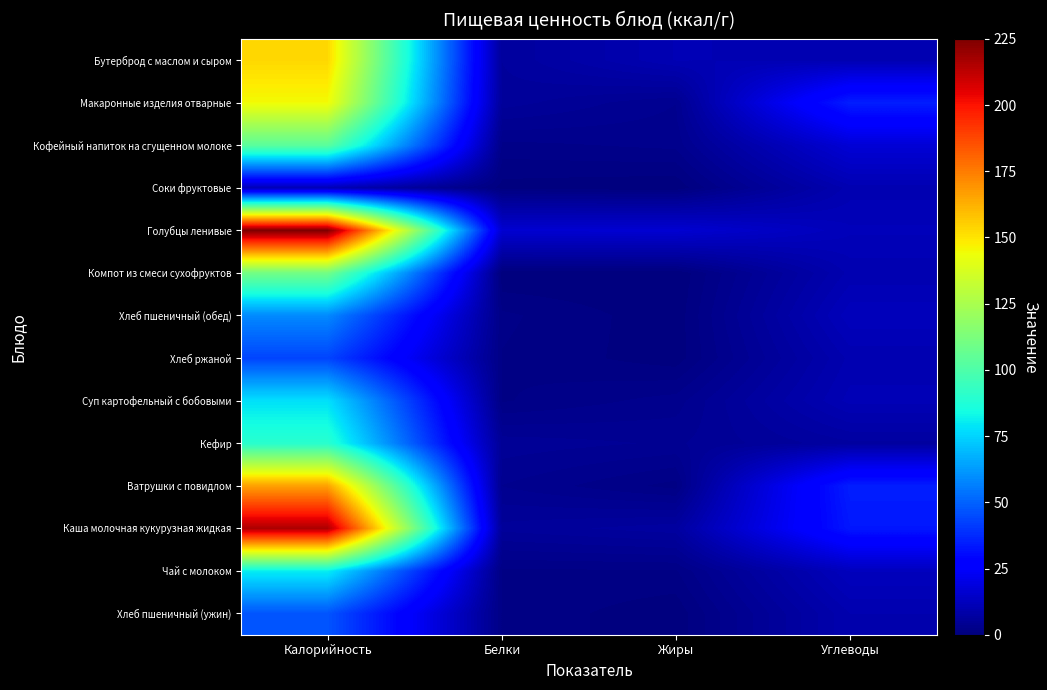

Reading left to right, transcribe all the data shown in this chart.

Бутерброд с маслом и сыром: Калорийность=153.0	Белки=6.2	Жиры=10.6	Углеводы=10.3
Макаронные изделия отварные: Калорийность=144.9	Белки=5.7	Жиры=3.5	Углеводы=34.9
Кофейный напиток на сгущенном молоке: Калорийность=103.5	Белки=2.3	Жиры=2.9	Углеводы=17.1
Соки фруктовые: Калорийность=10.8	Белки=0.5	Жиры=0.1	Углеводы=10.1
Голубцы ленивые: Калорийность=225.0	Белки=16.2	Жиры=16.3	Углеводы=11.6
Компот из смеси сухофруктов: Калорийность=110.0	Белки=0.0	Жиры=0.0	Углеводы=10.0
Хлеб пшеничный (обед): Калорийность=58.8	Белки=2.0	Жиры=0.2	Углеводы=12.1
Хлеб ржаной: Калорийность=43.5	Белки=1.7	Жиры=0.3	Углеводы=9.9
Суп картофельный с бобовыми: Калорийность=77.8	Белки=1.7	Жиры=3.1	Углеводы=10.9
Кефир: Калорийность=90.1	Белки=4.9	Жиры=4.2	Углеводы=6.8
Ватрушки с повидлом: Калорийность=166.0	Белки=3.5	Жиры=1.4	Углеводы=34.8
Каша молочная кукурузная жидкая: Калорийность=216.0	Белки=5.6	Жиры=6.7	Углеводы=33.3
Чай с молоком: Калорийность=81.0	Белки=1.6	Жиры=1.6	Углеводы=12.3
Хлеб пшеничный (ужин): Калорийность=47.0	Белки=1.6	Жиры=0.2	Углеводы=9.7